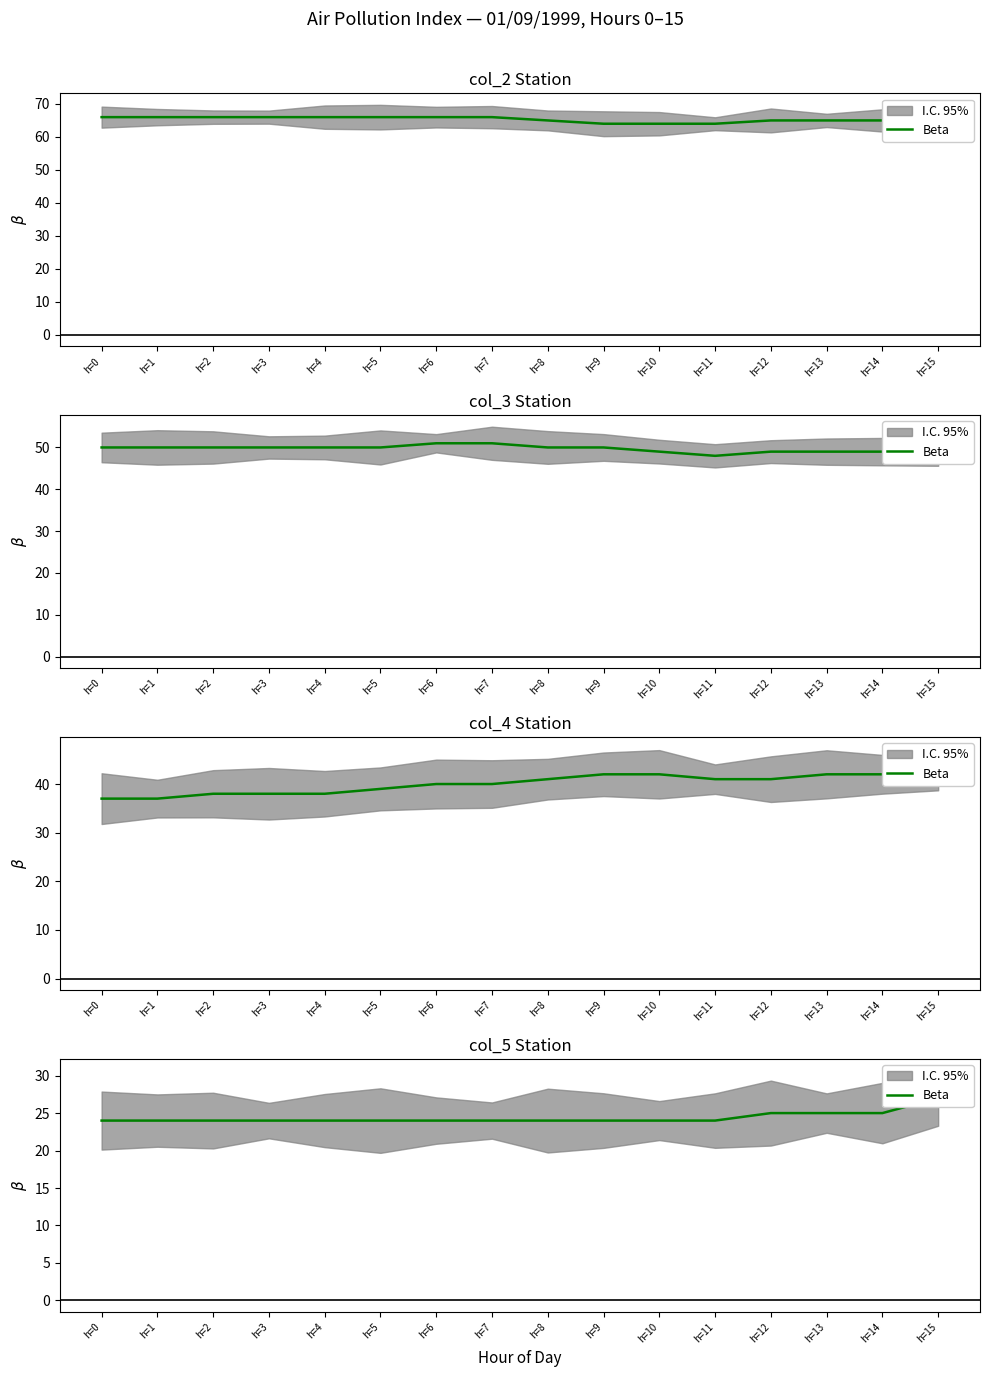

Reading right to left, extract all data points from this chart.

27	25	25	25	24	24	24	24	24	24	24	24	24	24	24	24